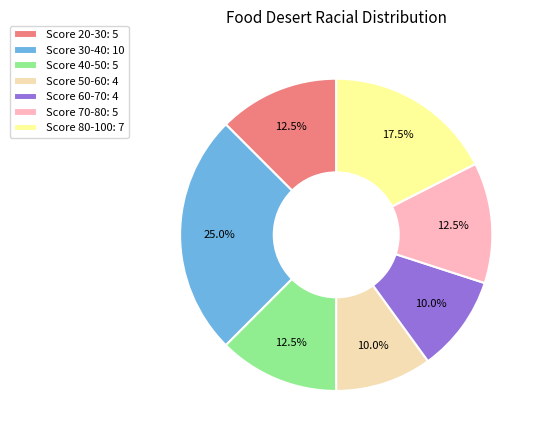

Does any single category account for the majority?

No